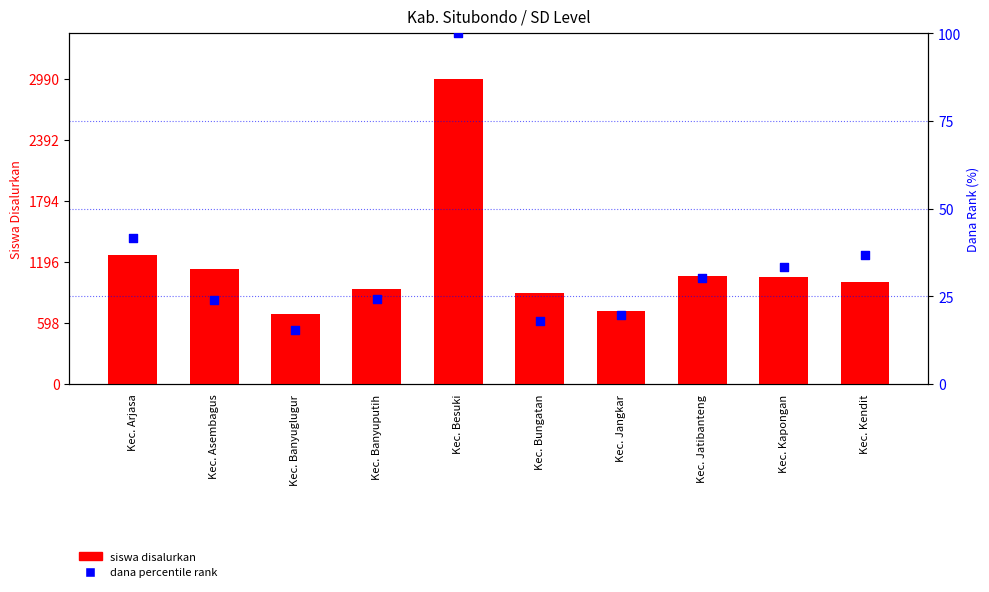

What are all the series names shown in the legend?

siswa disalurkan, dana percentile rank